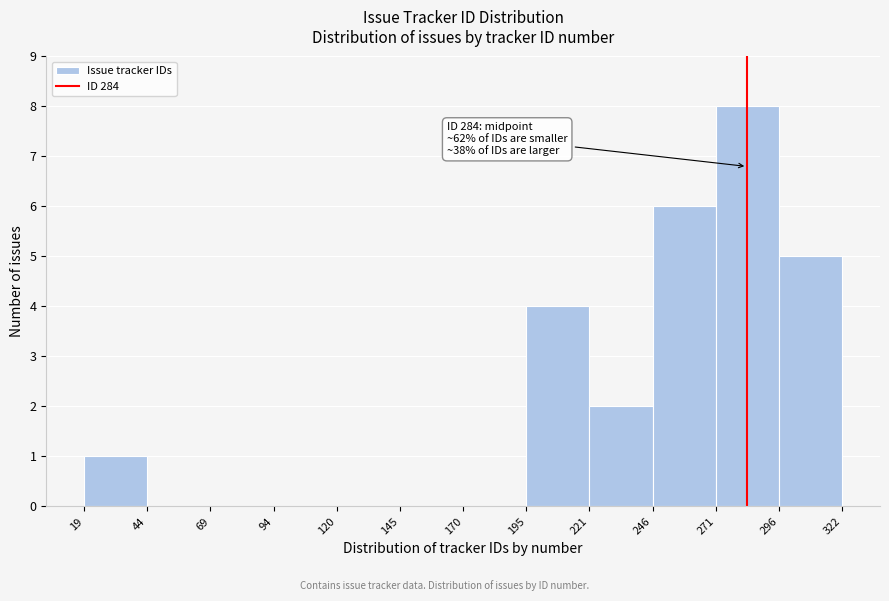

Which range on the x-axis has the tallest bar?

271 to 296